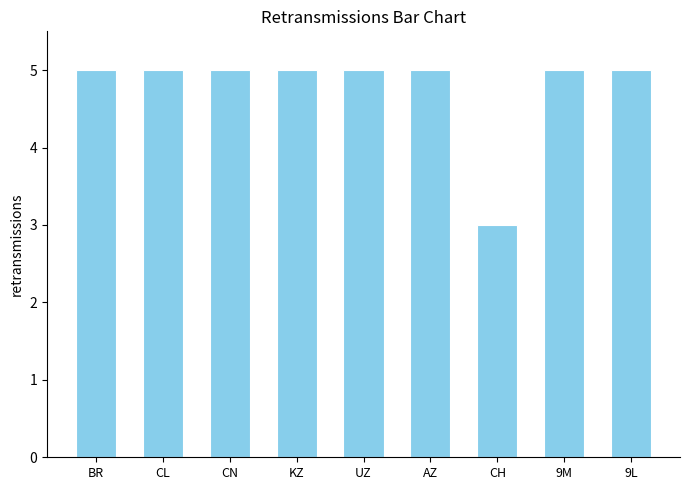

What is the greatest value displayed?

5